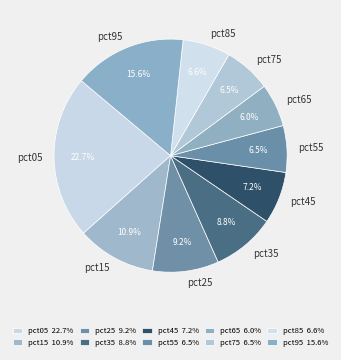

Is pct25 the majority of the pie?

No